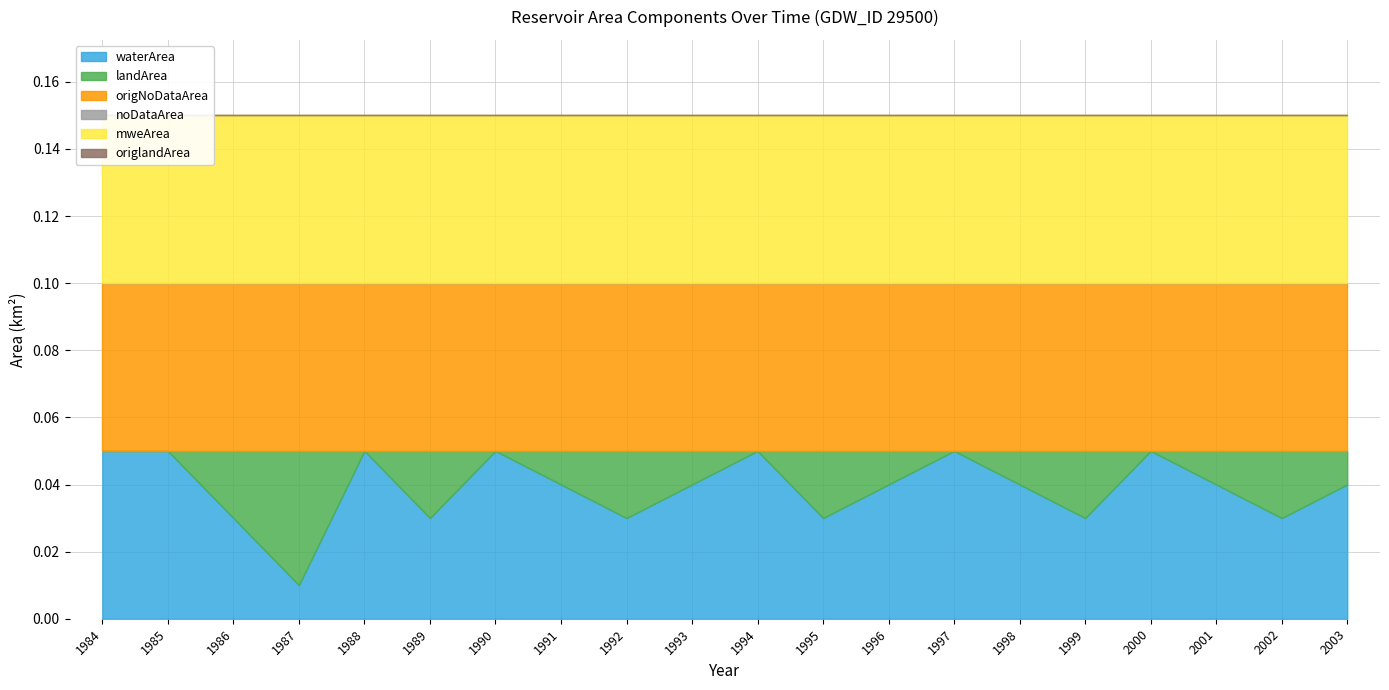

Reading right to left, what are all the values shown in this chart?

waterArea: 0.0	0.0	0.0	0.1	0.0	0.0	0.1	0.0	0.0	0.1	0.0	0.0	0.0	0.1	0.0	0.1	0.0	0.0	0.1	0.1
landArea: 0.0	0.0	0.0	0.0	0.0	0.0	0.0	0.0	0.0	0.0	0.0	0.0	0.0	0.0	0.0	0.0	0.0	0.0	0.0	0.0
origNoDataArea: 0.1	0.1	0.1	0.1	0.1	0.1	0.1	0.1	0.1	0.1	0.1	0.1	0.1	0.1	0.1	0.1	0.1	0.1	0.1	0.1
noDataArea: 0.0	0.0	0.0	0.0	0.0	0.0	0.0	0.0	0.0	0.0	0.0	0.0	0.0	0.0	0.0	0.0	0.0	0.0	0.0	0.0
mweArea: 0.1	0.1	0.1	0.1	0.1	0.1	0.1	0.1	0.1	0.1	0.1	0.1	0.1	0.1	0.1	0.1	0.1	0.1	0.1	0.1
origlandArea: 0.0	0.0	0.0	0.0	0.0	0.0	0.0	0.0	0.0	0.0	0.0	0.0	0.0	0.0	0.0	0.0	0.0	0.0	0.0	0.0